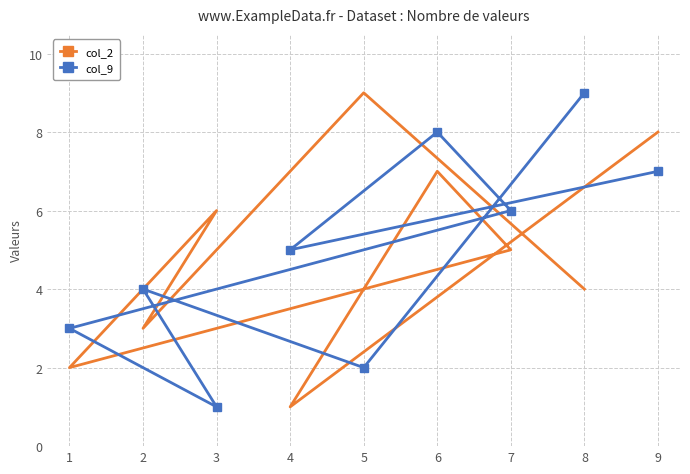

List the labels in order of col_2 value, smallest first.

4, 1, 2, 8, 7, 3, 6, 9, 5